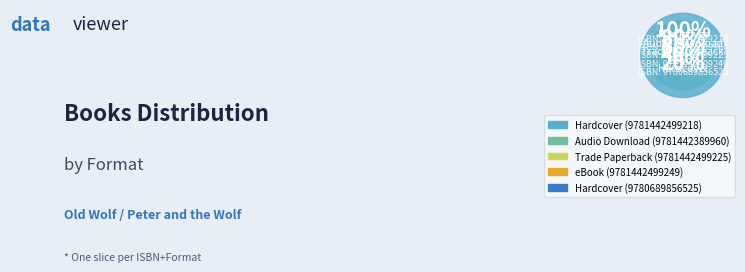

Rank the categories by value from lowest to highest.

9780689856525, 9781442499218, 9781442389960, 9781442499225, 9781442499249